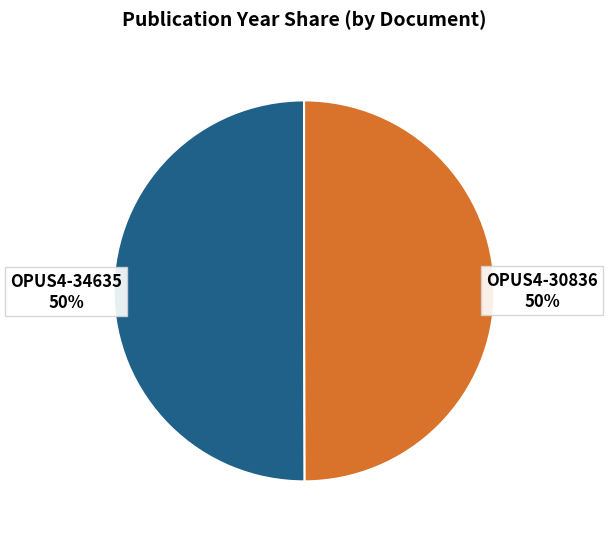

How many segments does this pie chart have?

2